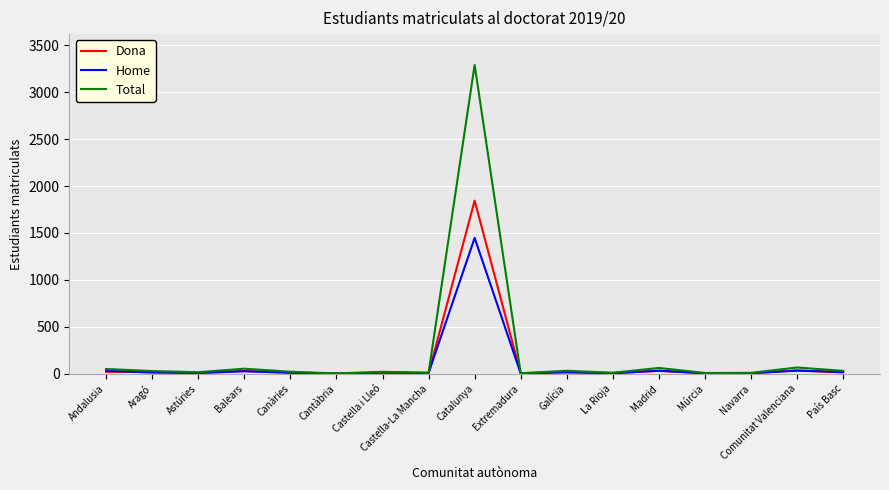

True or false: Dona has more than 0 interior local peaks.

True